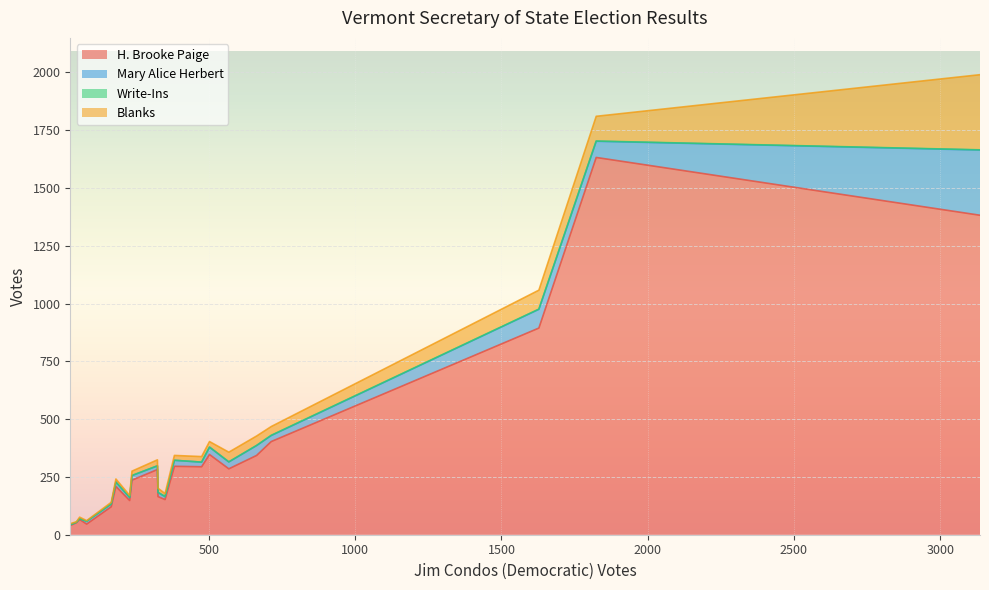

Does the chart display data point markers on the line(s)?

No